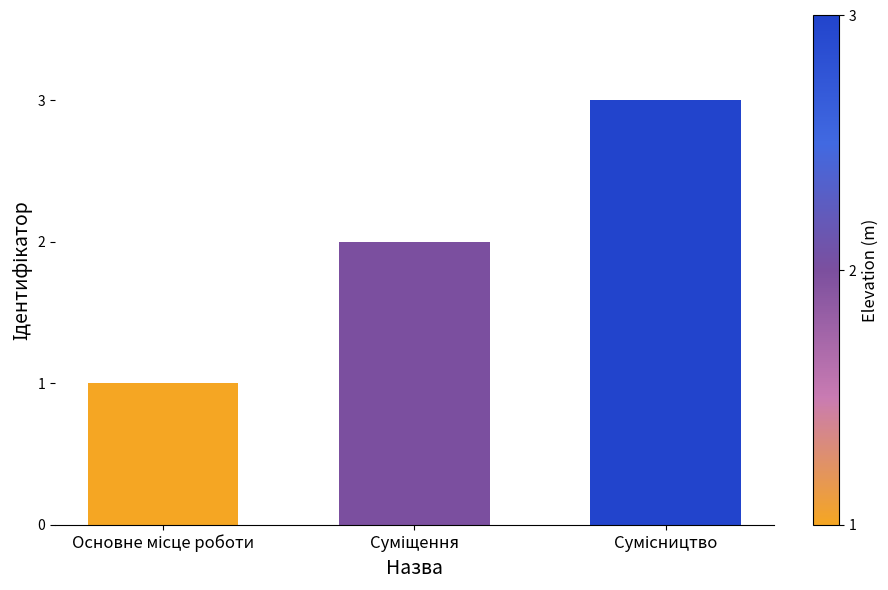

What is the greatest value displayed?

3